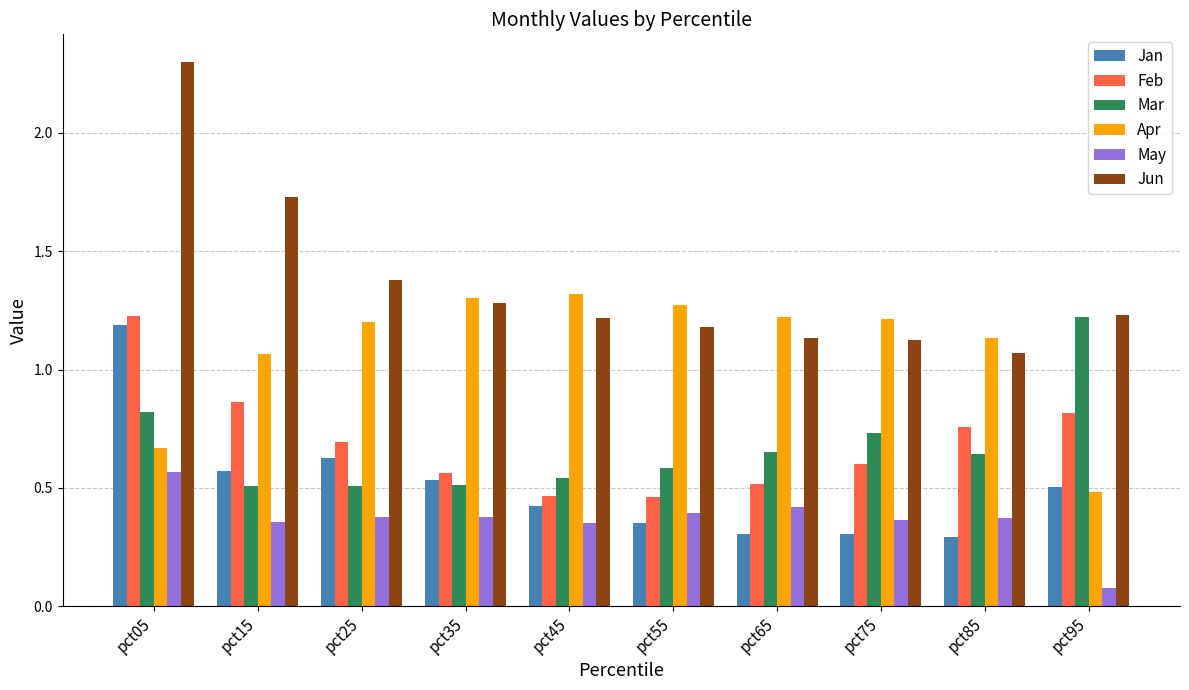

Which category has the lowest value across all series?

pct95